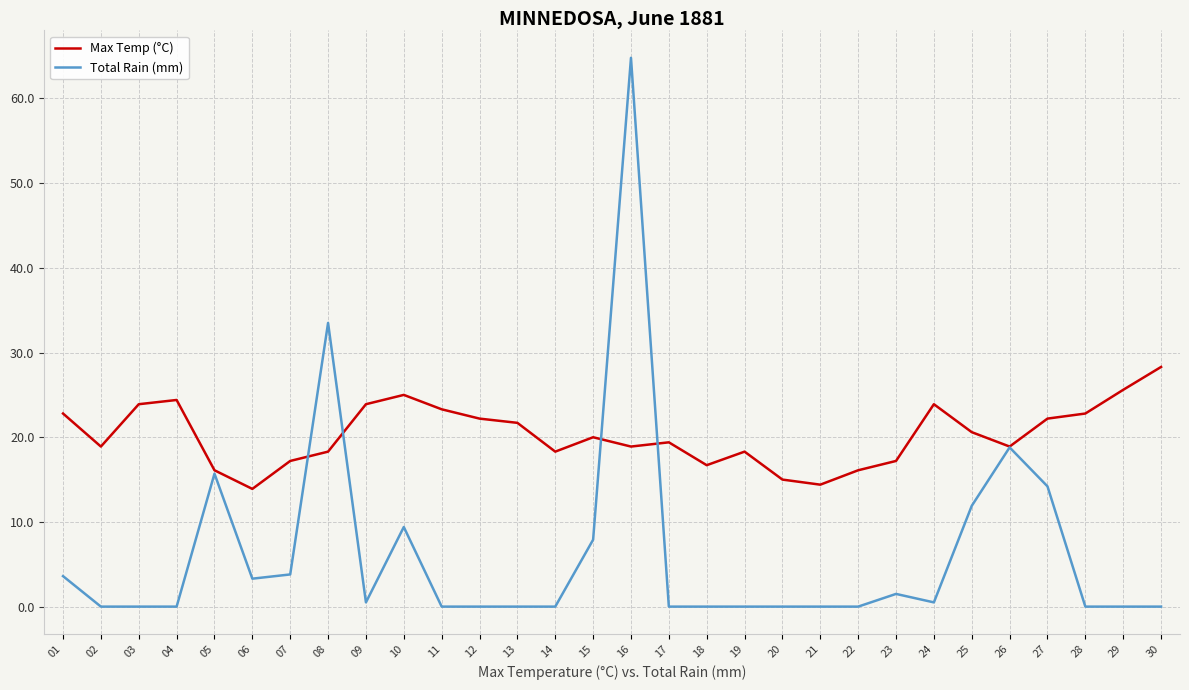

Is it true that Total Rain (mm) equals 32.6 at 30?

False